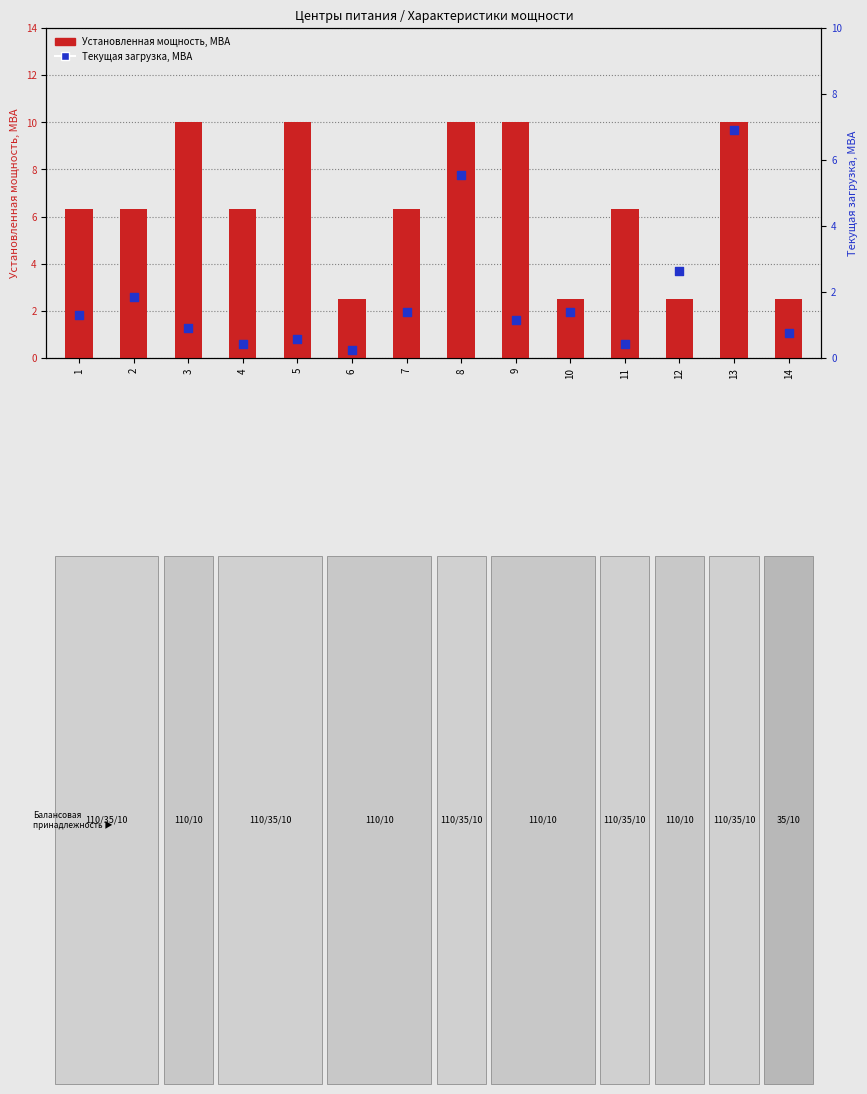

Which series has the widest spread of Y values?

Установленная мощность, МВА